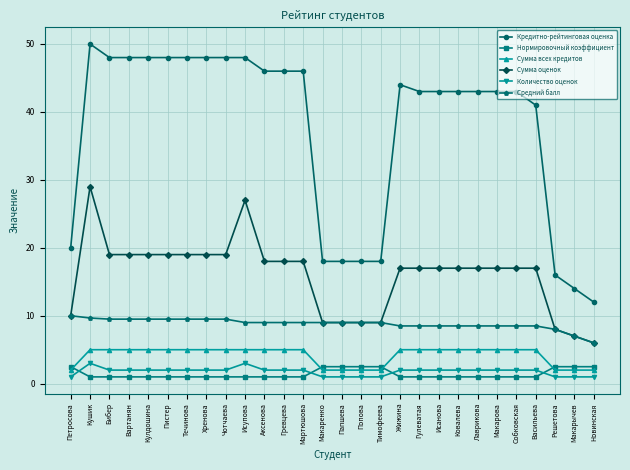

What is the label of the 26th point from the right?

Бибер